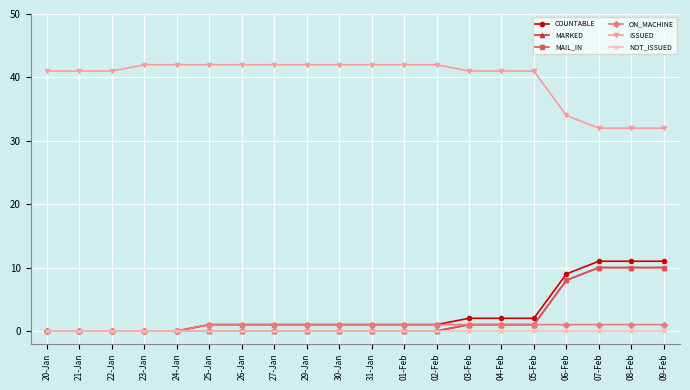

Is this an area chart (filled region under the line)?

No